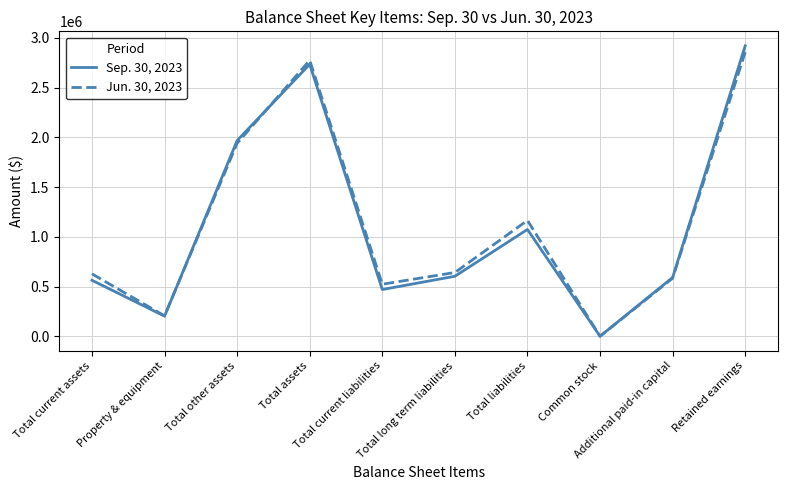

Which series has the largest range (max minus min)?

Sep. 30, 2023